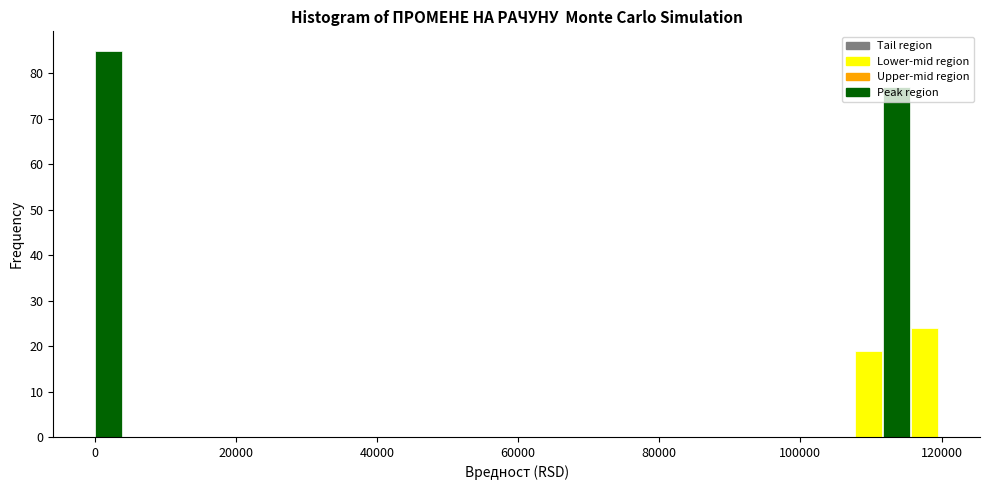

Around what value on the x-axis is the tallest bar? Give the approximate position of its centre, as read against the axis.

2000